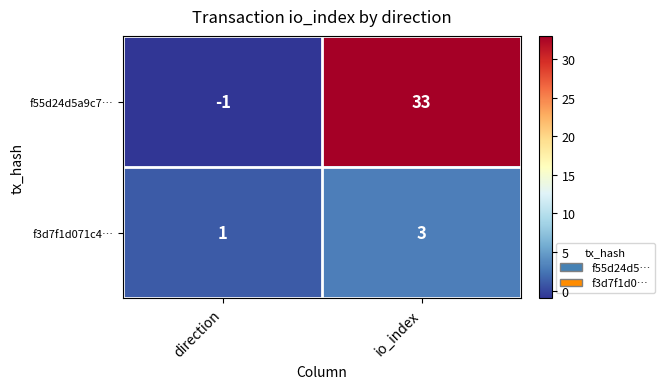

What is the spread (max minus min) of values at direction?

2